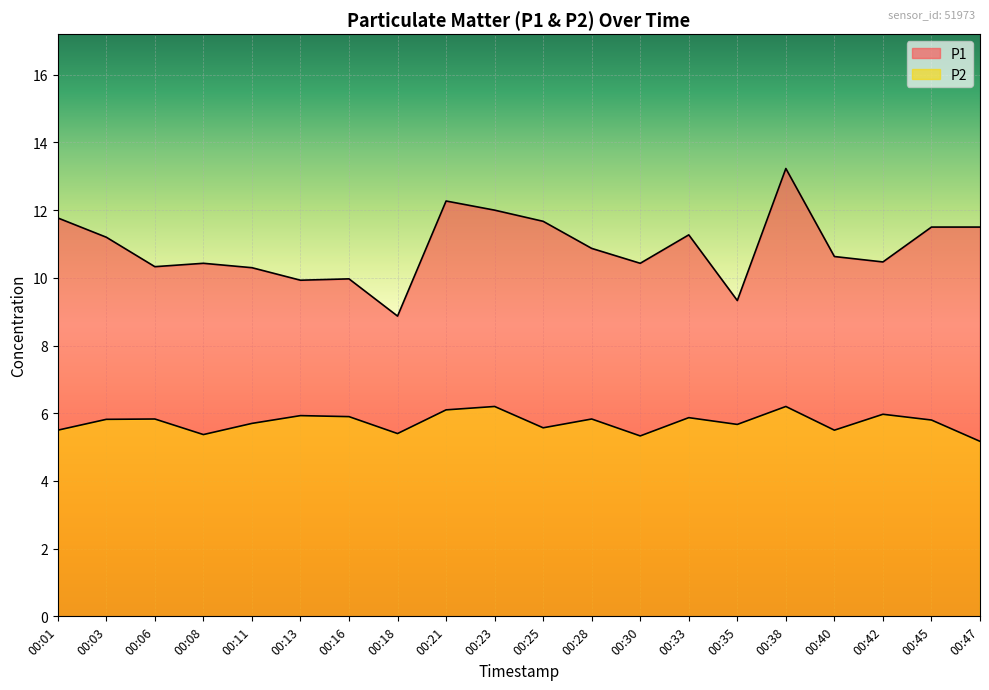

At how many categories does at least one series exceed 5?

20